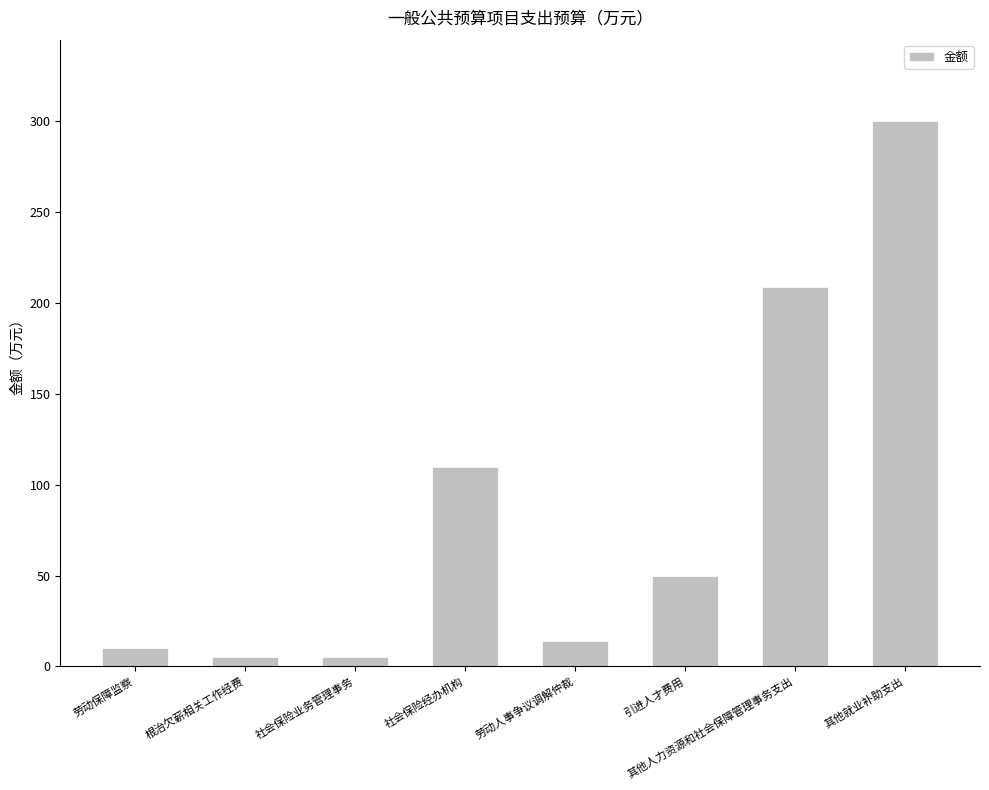

How many data points does each series have?

8